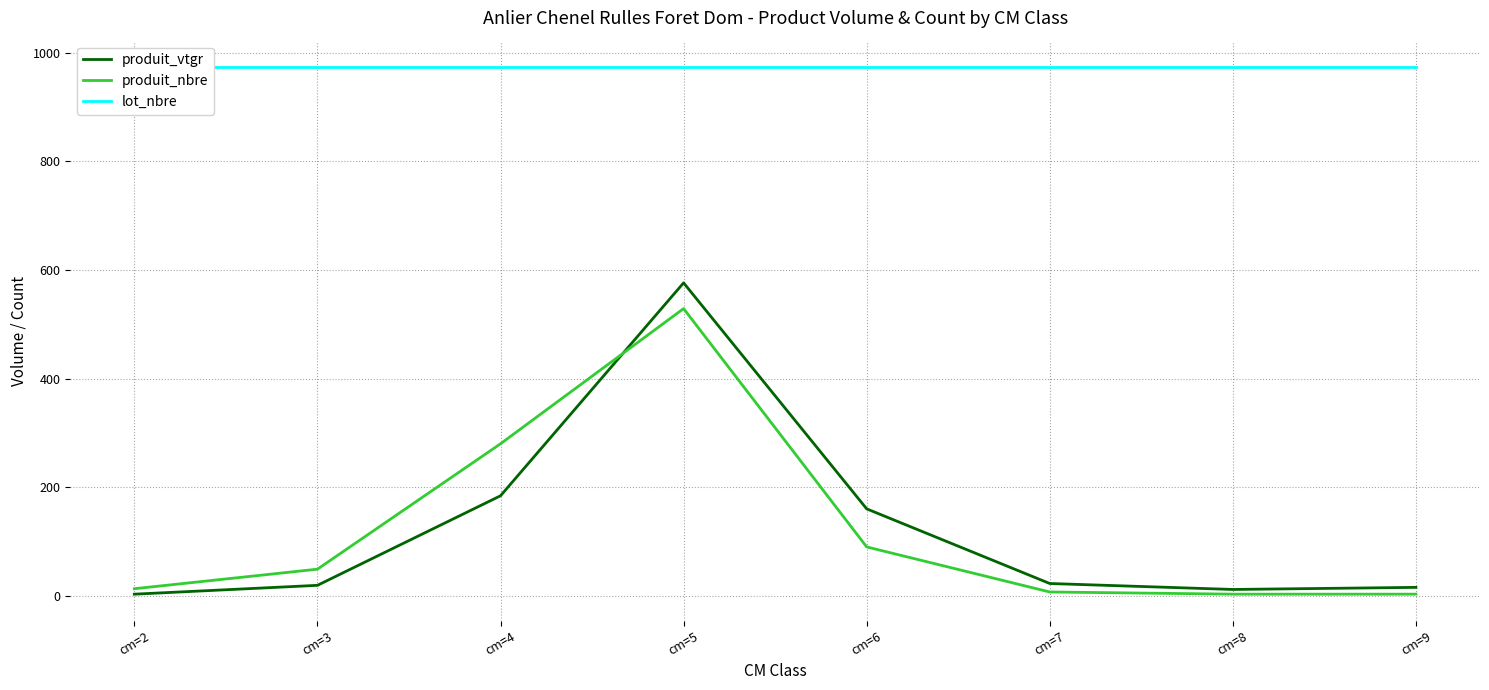

Which category has the lowest value across all series?

cm=2